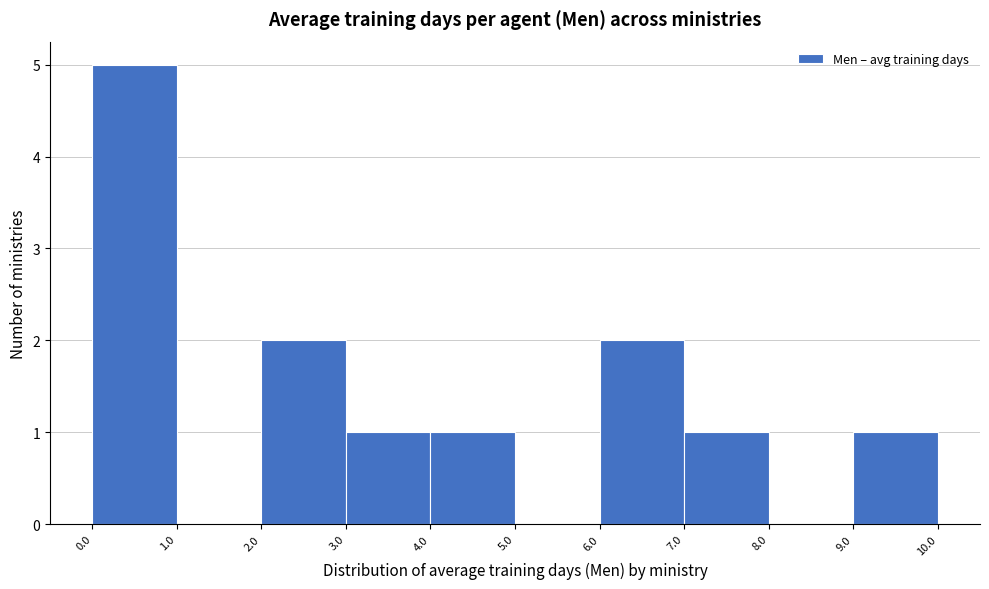

Which range on the x-axis has the tallest bar?

0.0 to 1.0